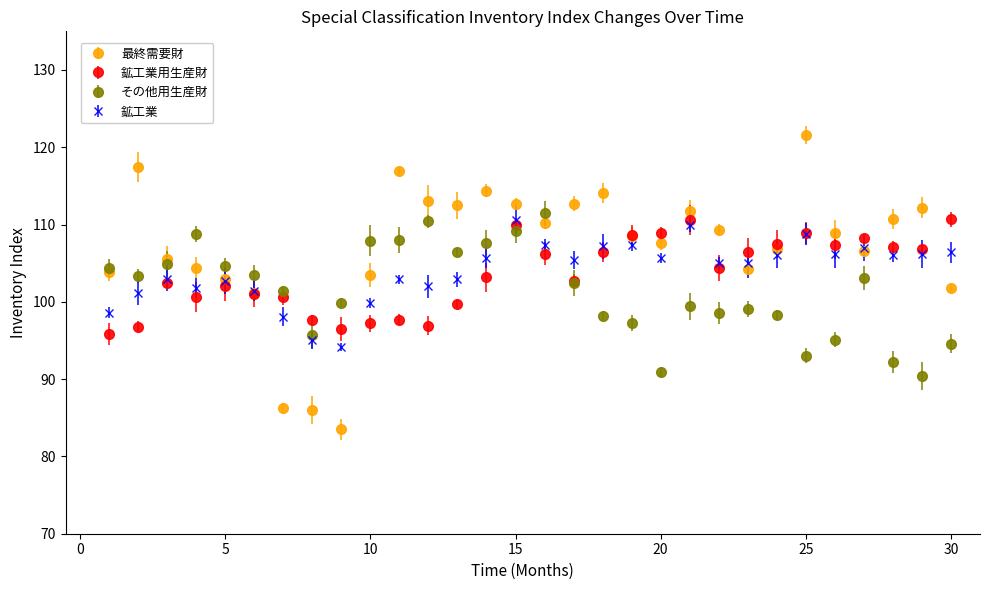

Which series has the widest spread of values?

最終需要財